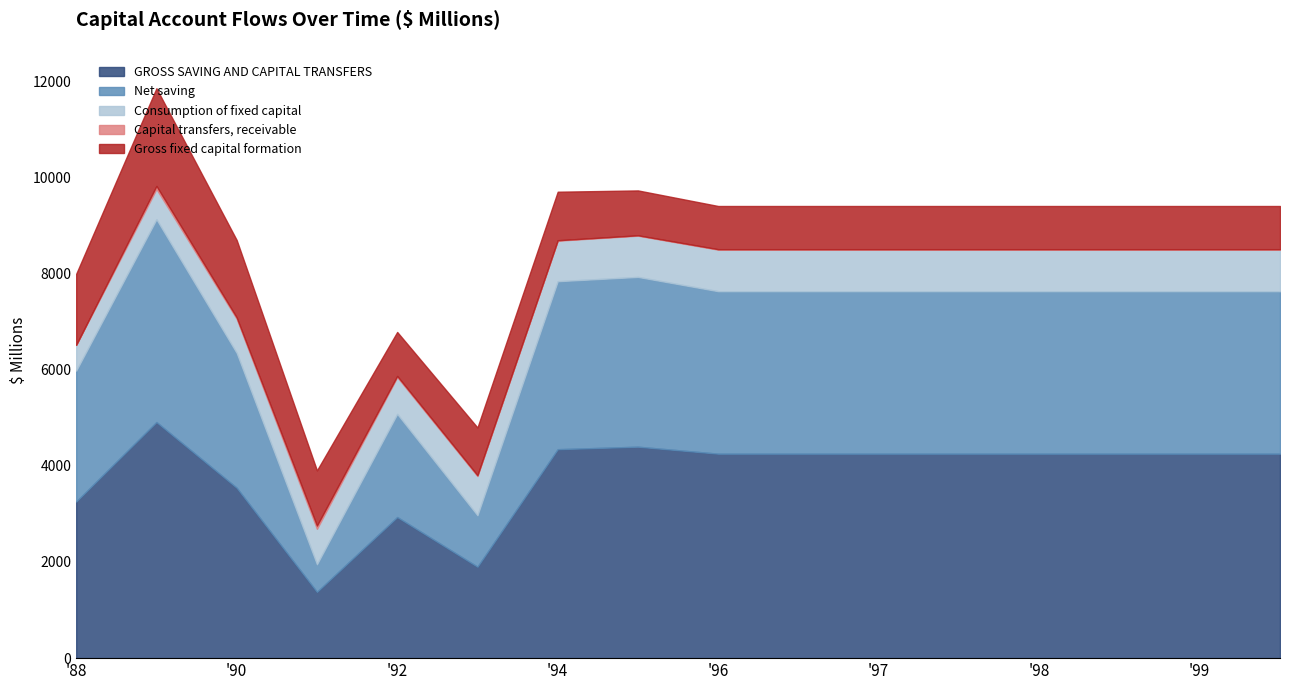

Between 1992-09 and 2001-09, which series saw the biggest shift?

GROSS SAVING AND CAPITAL TRANSFERS